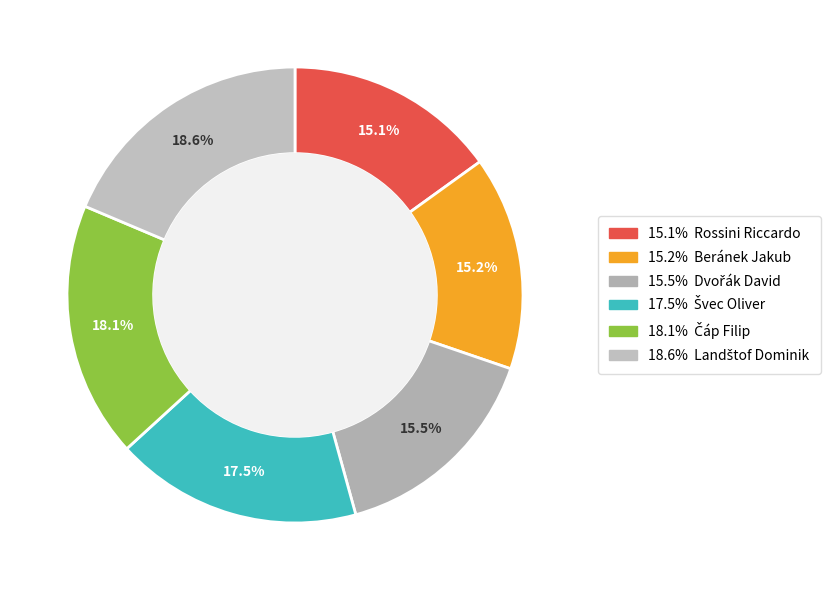

How many segments does this pie chart have?

6